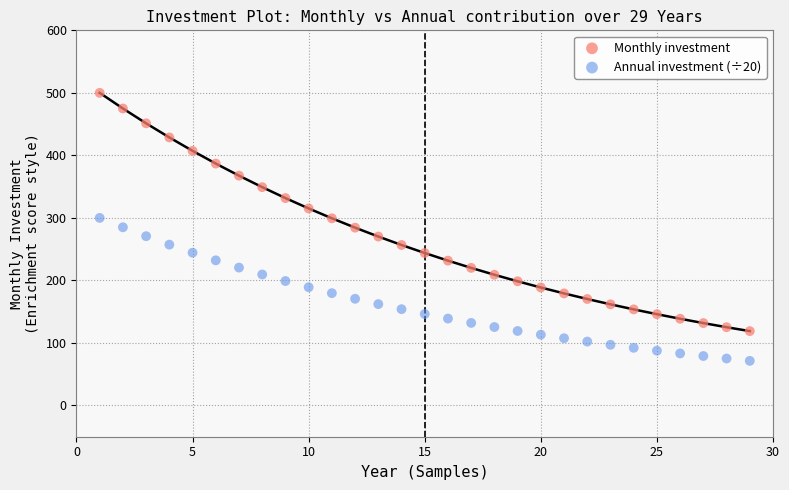

Which series reaches the minimum Y coordinate?

Annual investment (÷20)